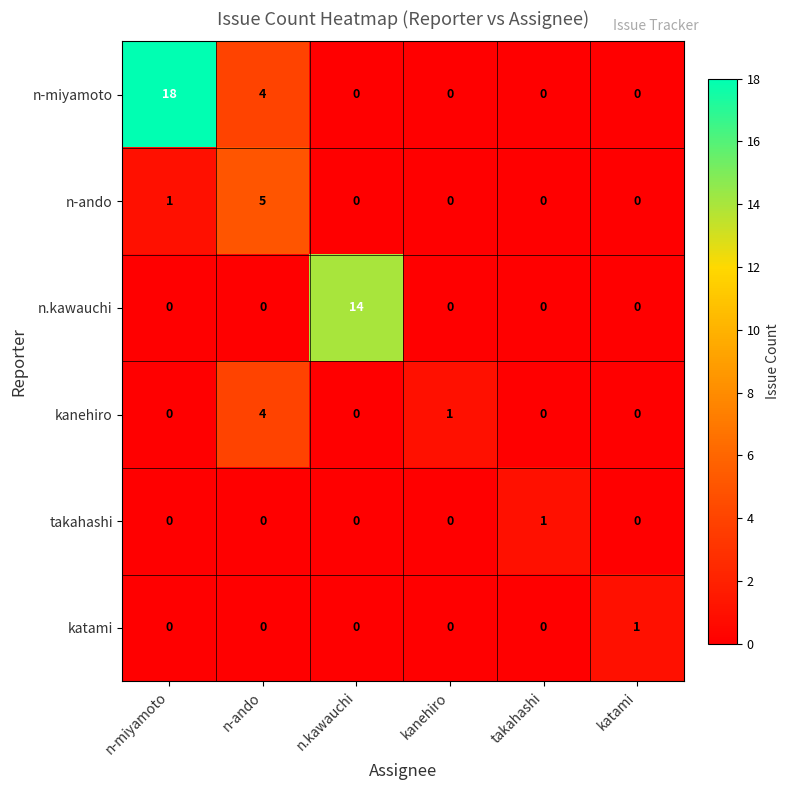

Which series has the largest total across all categories?

n-miyamoto